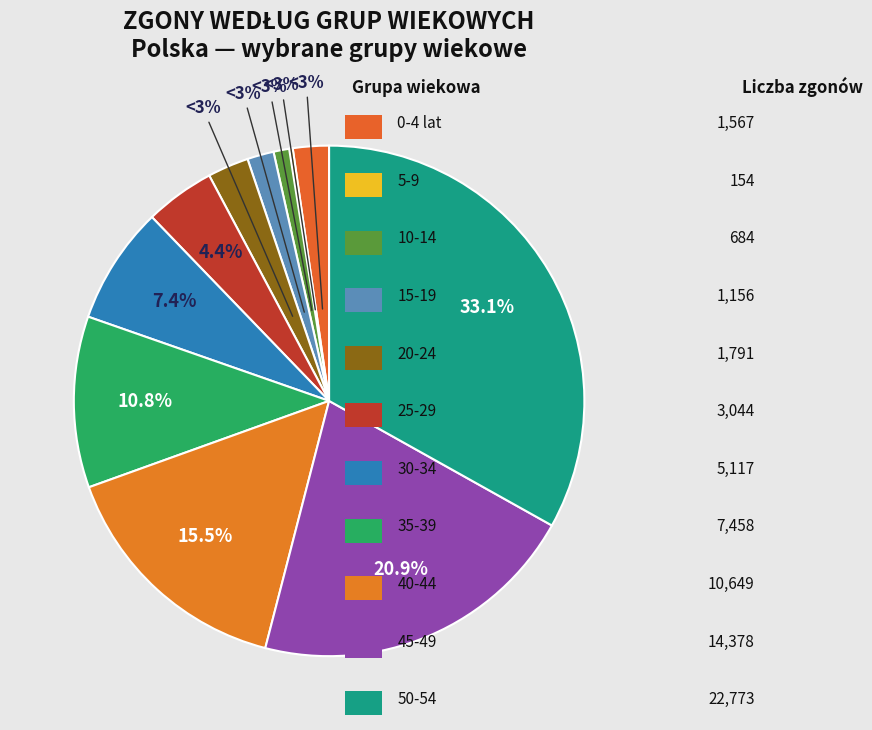

What is the total percentage of 15-19 and 5-9?

1.9%